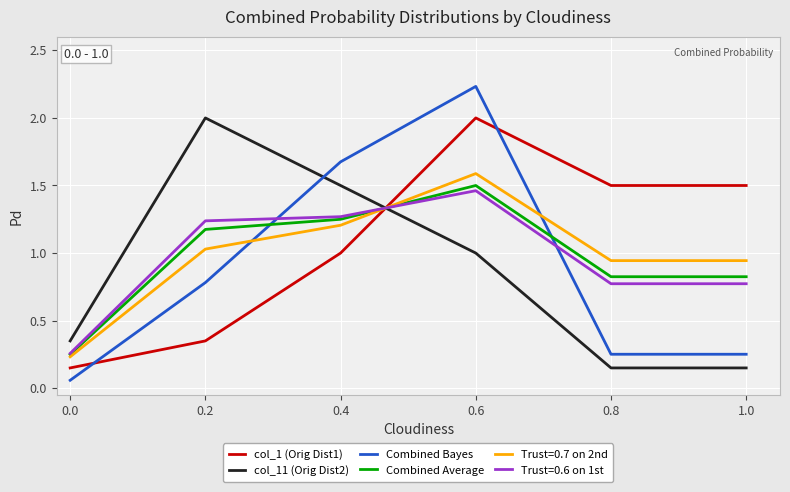

Which series has the largest total across all categories?

col_1 (Orig Dist1)